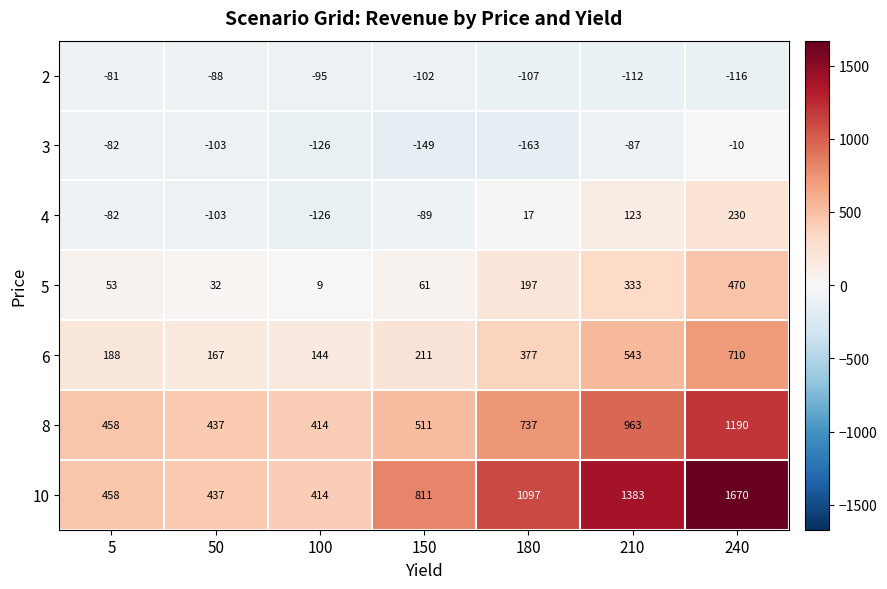

At how many categories does at least one series exceed 755?

4